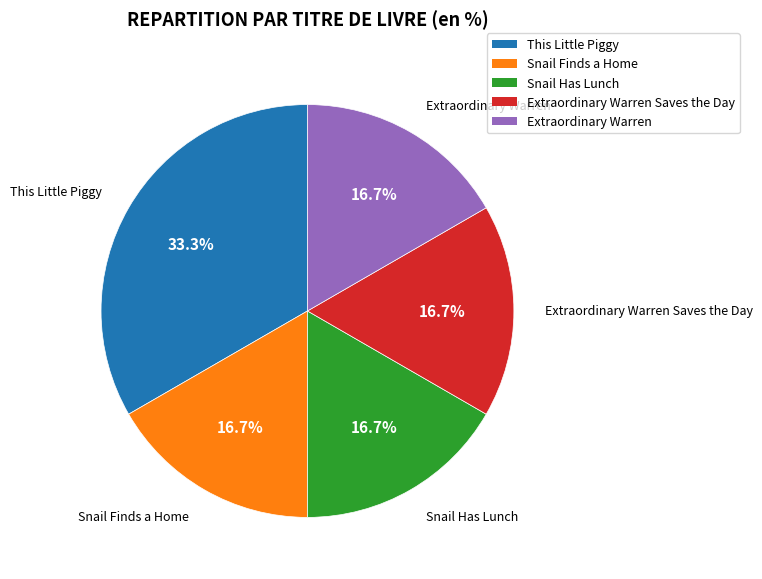

How many segments does this pie chart have?

5